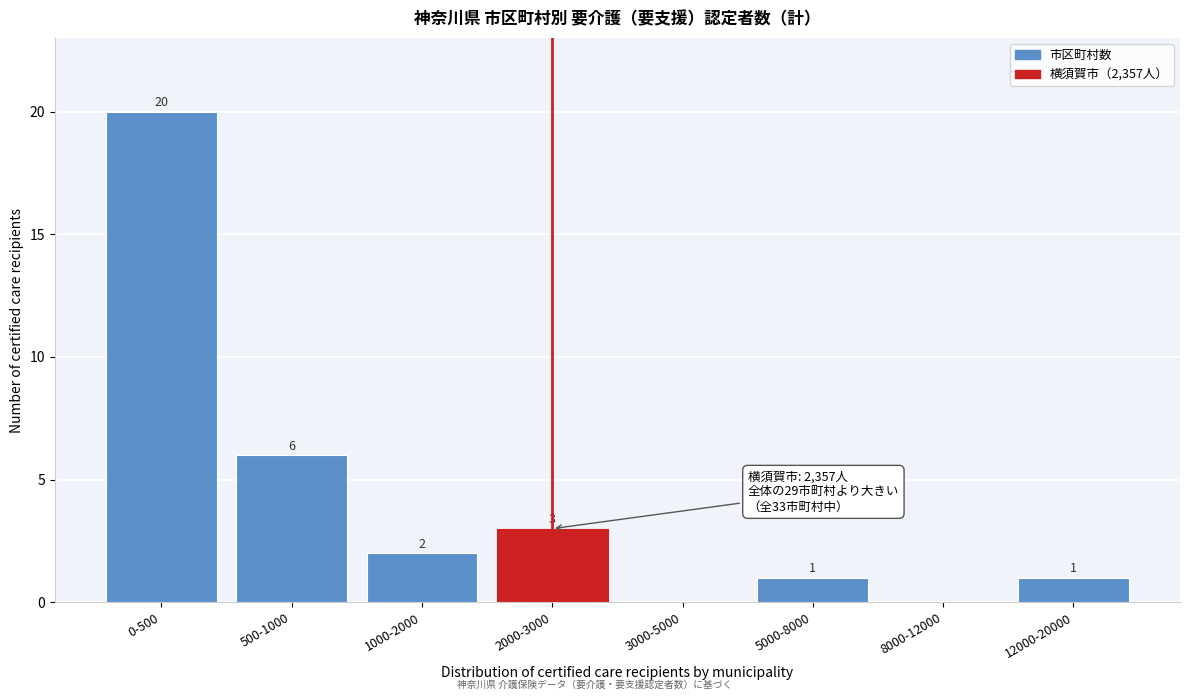

Reading left to right, list all the values displayed in this chart.

0-500=20	500-1000=6	1000-2000=2	2000-3000=3	3000-5000=0	5000-8000=1	8000-12000=0	12000-20000=1